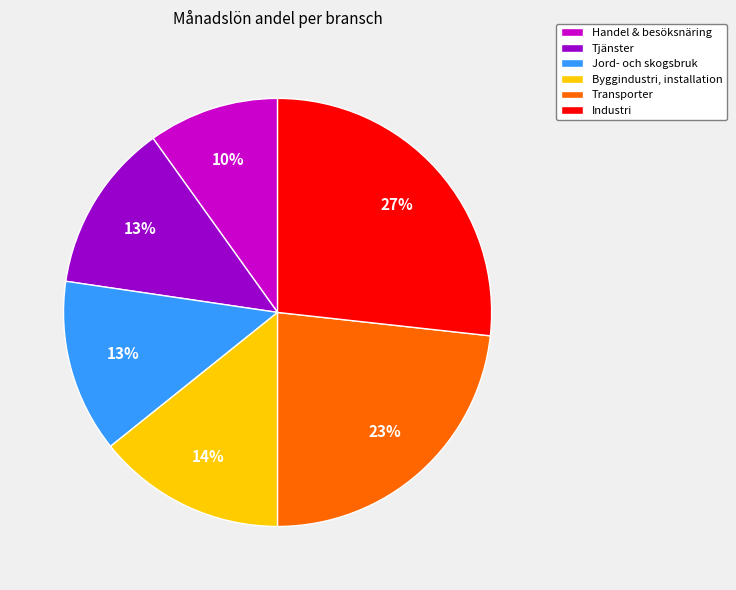

To the nearest percent, what portion does Handel & besöksnäring represent?

10%